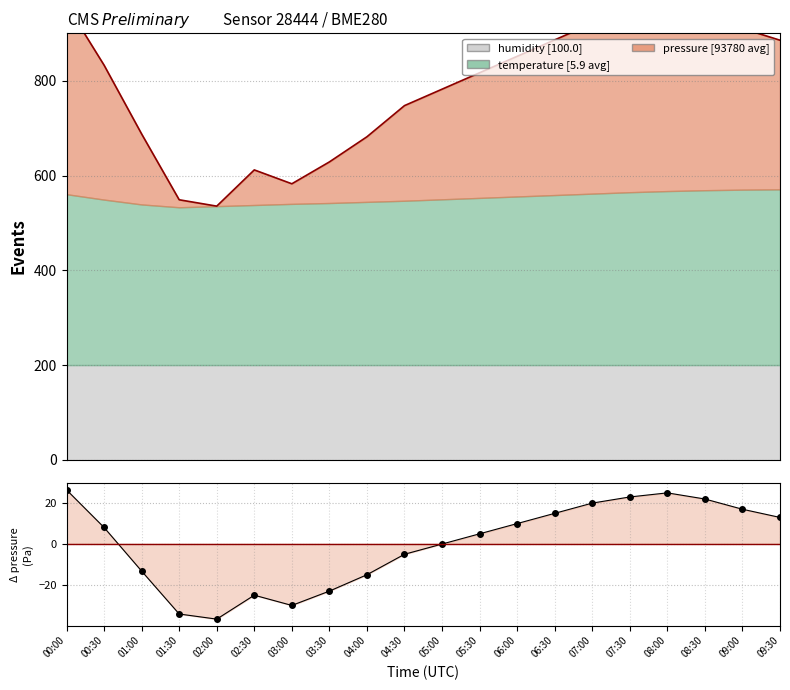

What is the difference between the second highest and second lowest values?

59.2